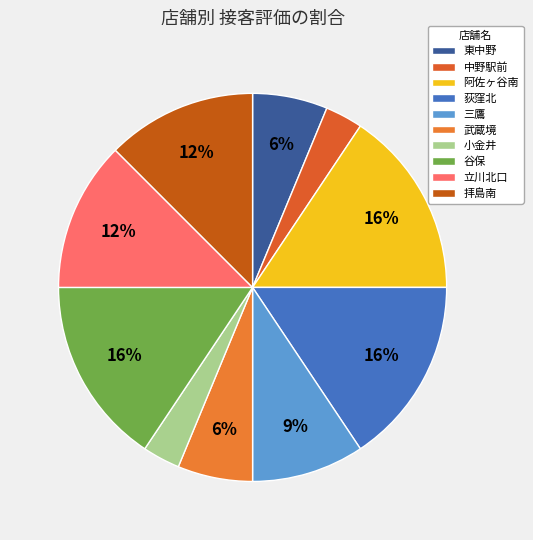

Between 小金井 and 谷保, which is larger?

谷保